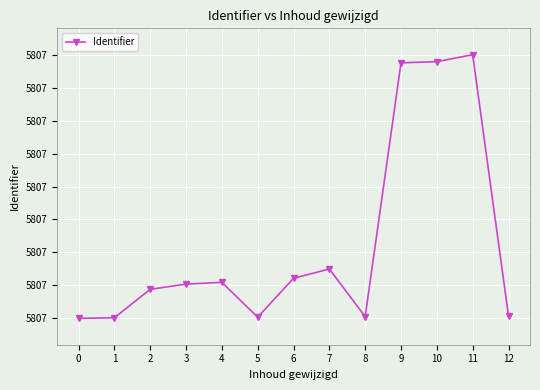

What is the smallest value displayed?

5807530